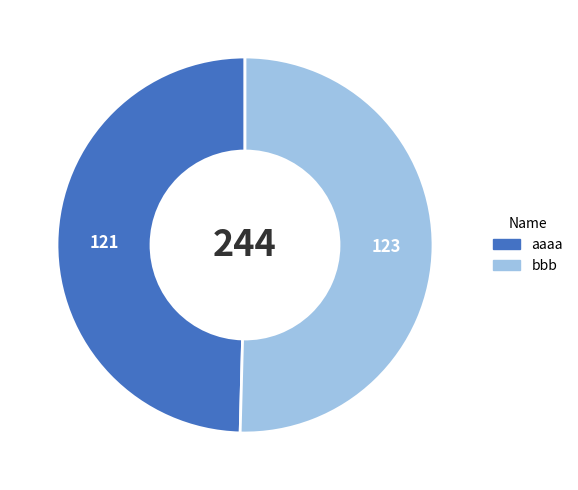

Which slice is the largest?

bbb